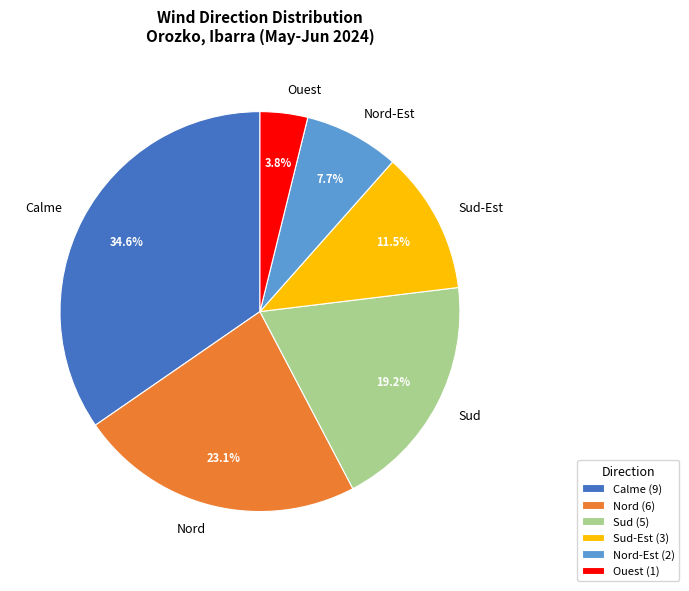

Is there any slice that represents more than half of the pie?

No